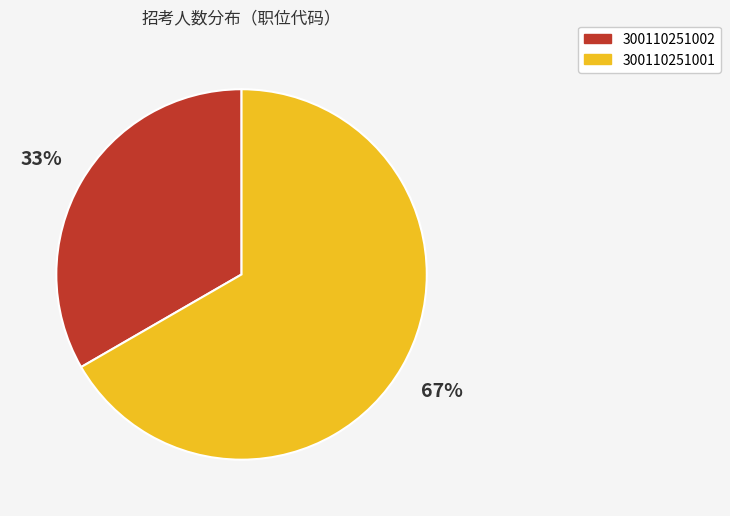

How many segments does this pie chart have?

2